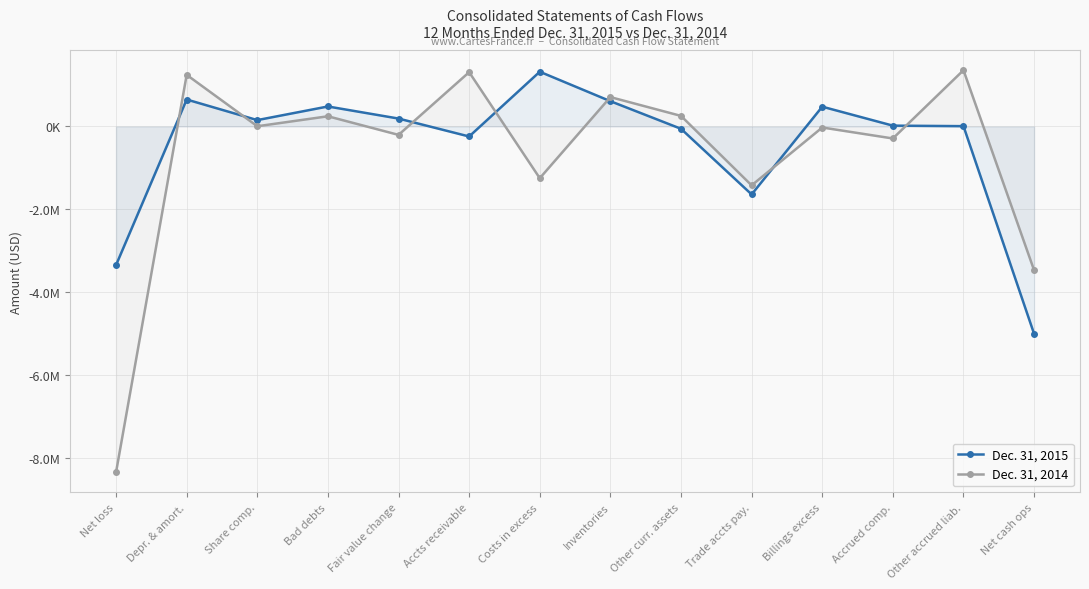

How many times do Dec. 31, 2014 and Dec. 31, 2015 cross each other?

7